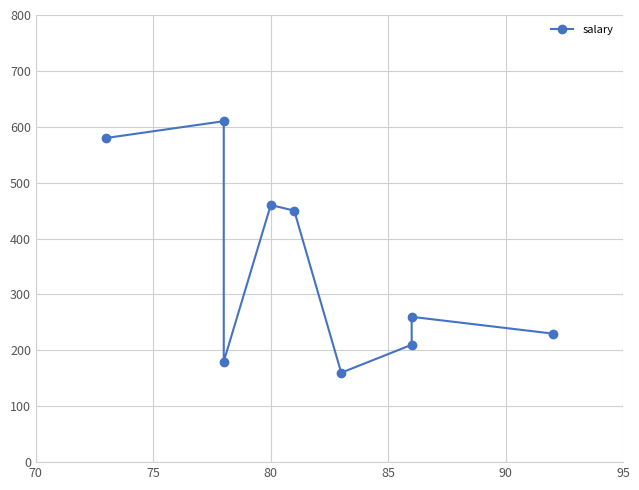

What is the sum of all values?

3140.0